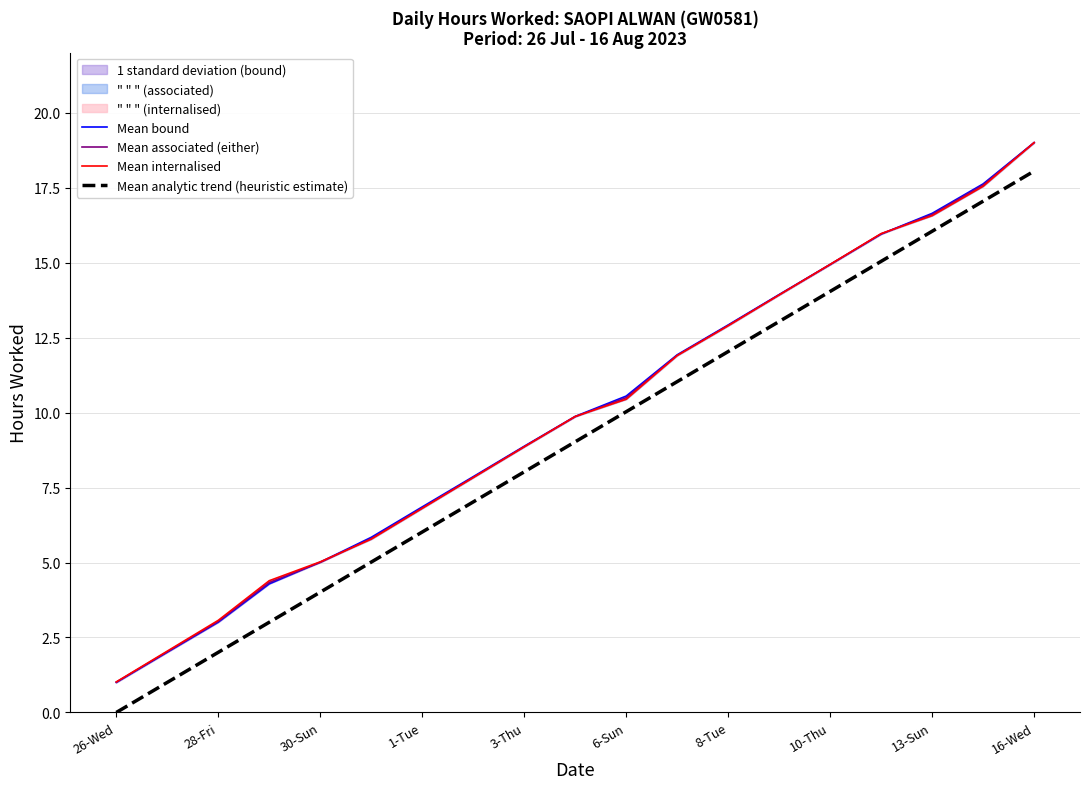

At which label does Mean associated (either) reach its peak?

16-Wed